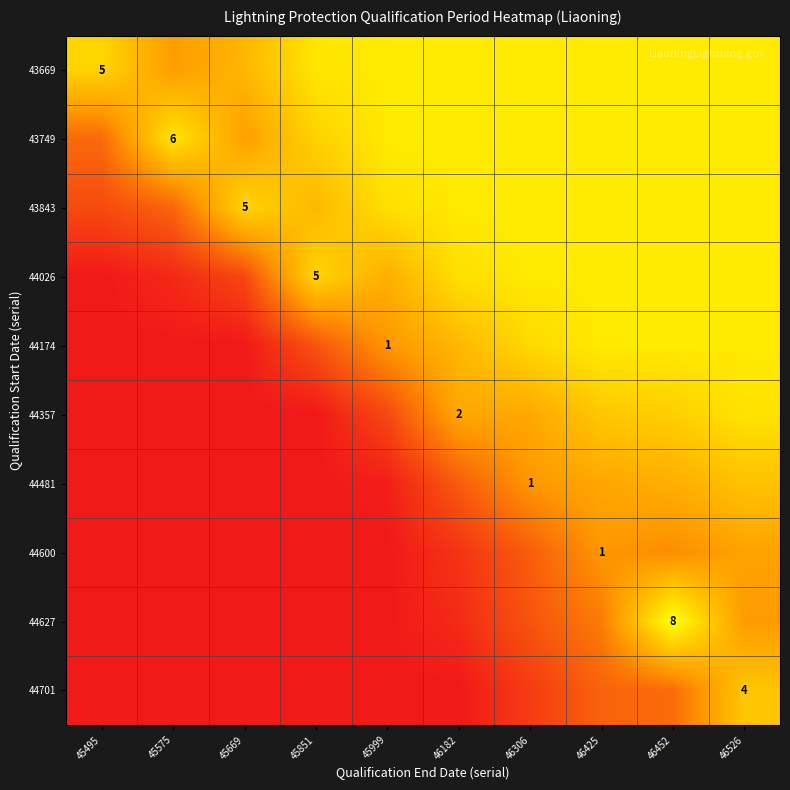

List the series in order of their peak value, lowest first.

44600, 44481, 44701, 44357, 43669, 43749, 43843, 44026, 44174, 44627